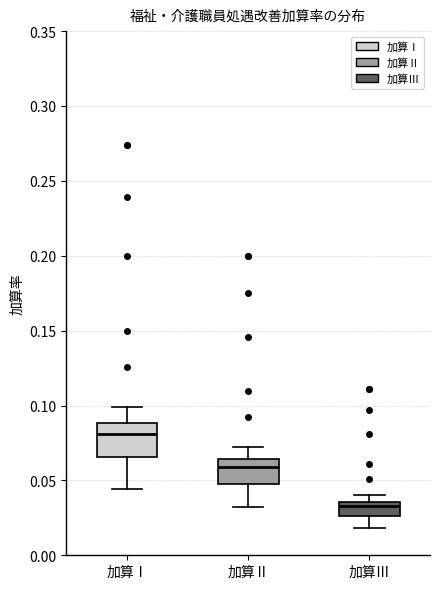

Which box's median line is the lowest?

加算Ⅲ